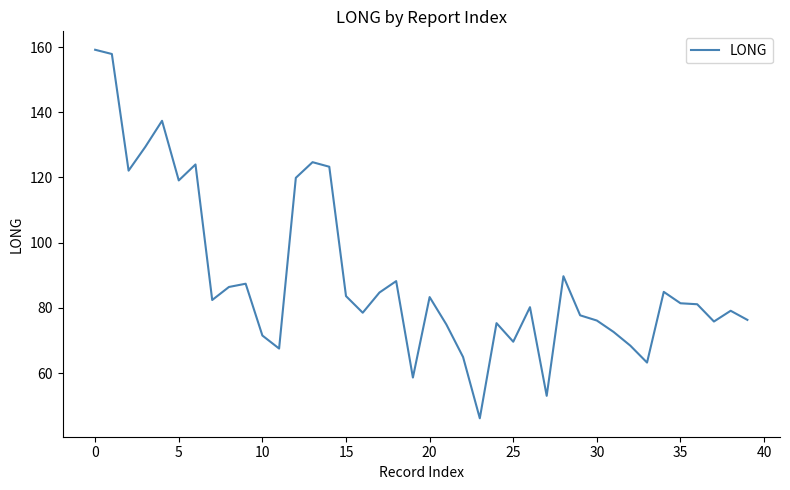

What is the difference between the maximum and minimum values?

113.1